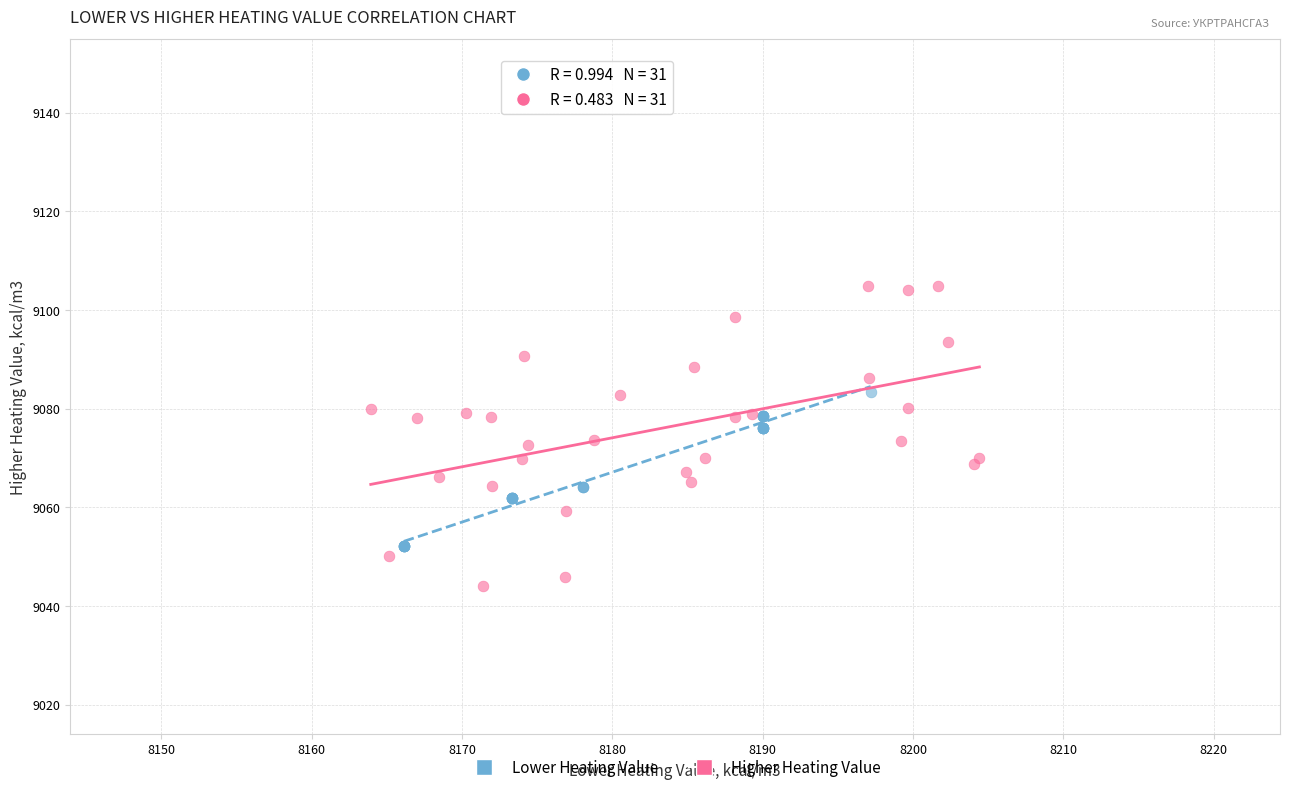

Which series contains the lowest Y value?

Higher Heating Value